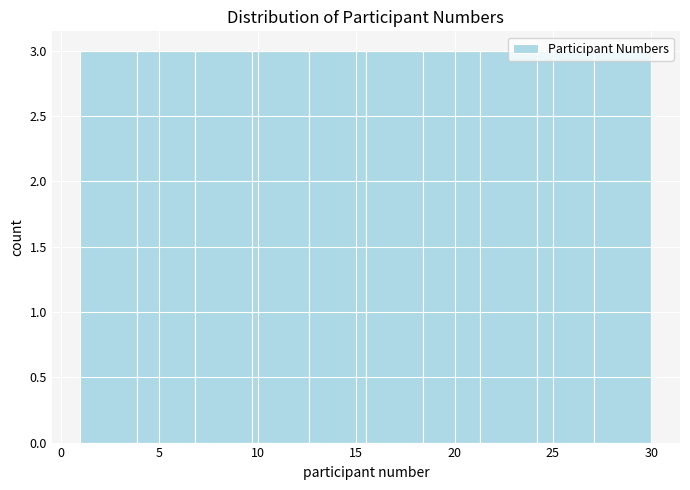

How tall is the bar that spans 21.3 to 24.2 on the x-axis? Neither the bar edges nor the heights are printed on the chart, so give them approximately, as read against the axes.

3